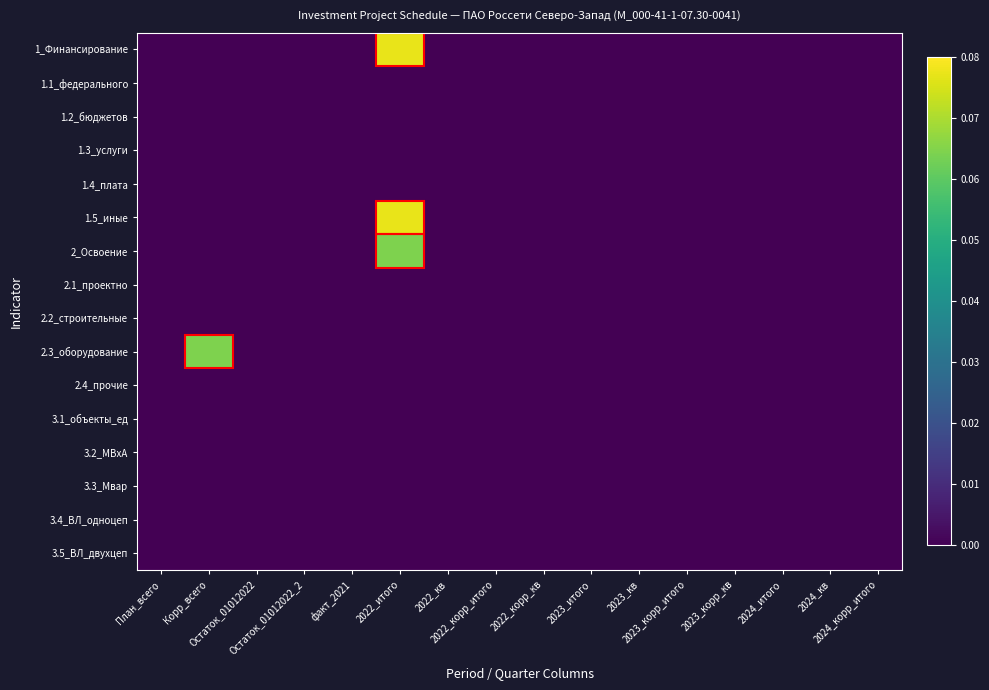

At which category is the sum across all series the highest?

2022_итого